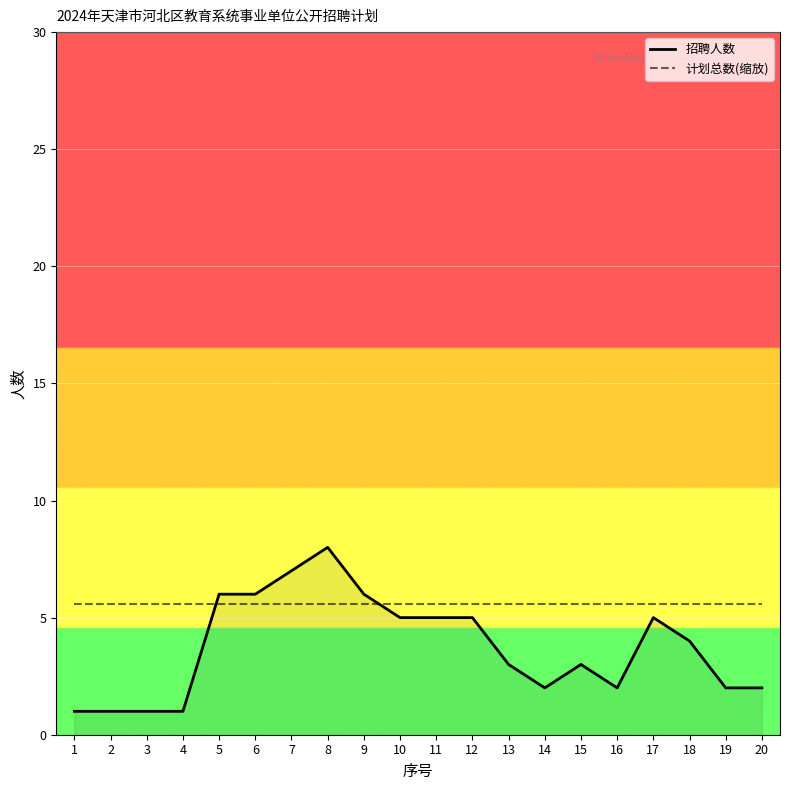

What is the difference between the second highest and second lowest values in the 招聘人数 series?

6.0